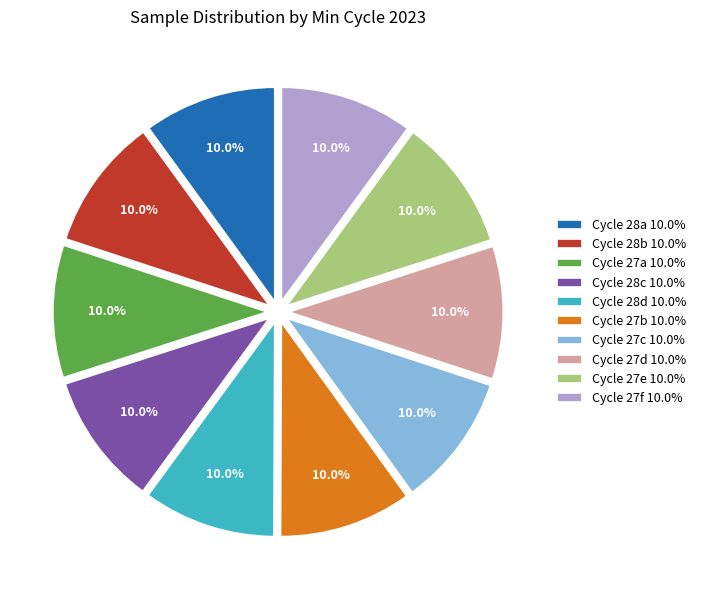

What percentage is NOT represented by Cycle 28a 10.0%?

90.0%